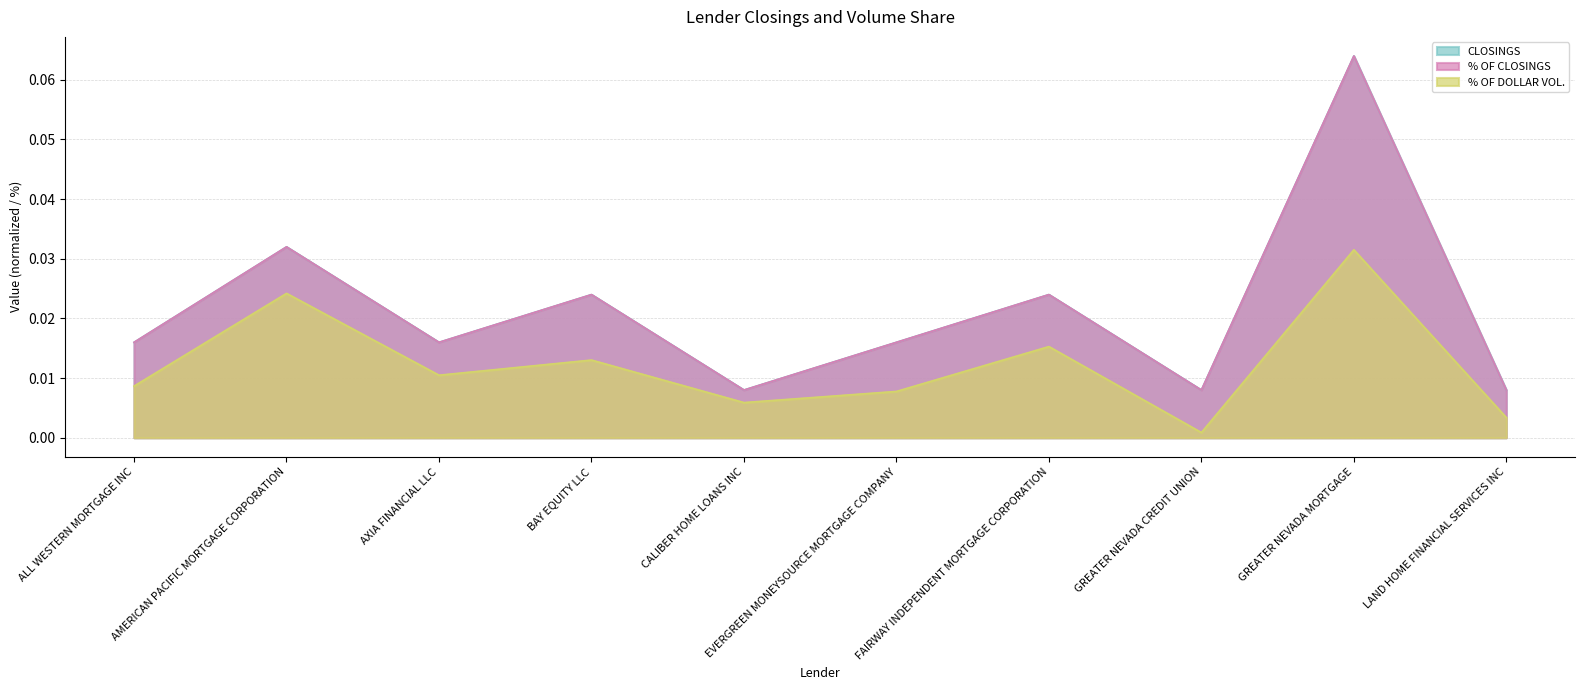

At which category does % OF DOLLAR VOL. reach its first local peak?

AMERICAN PACIFIC MORTGAGE CORPORATION